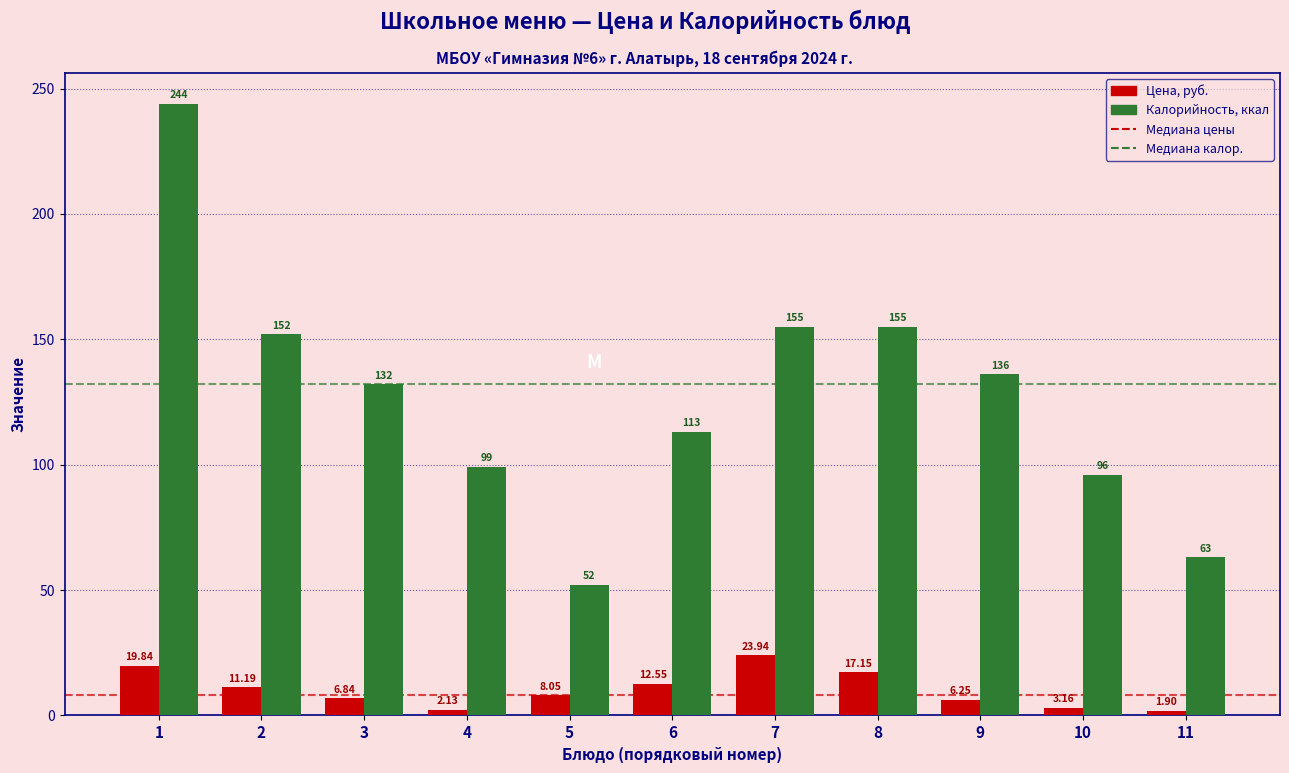

What is the sum of all Цена, руб. values?

113.0